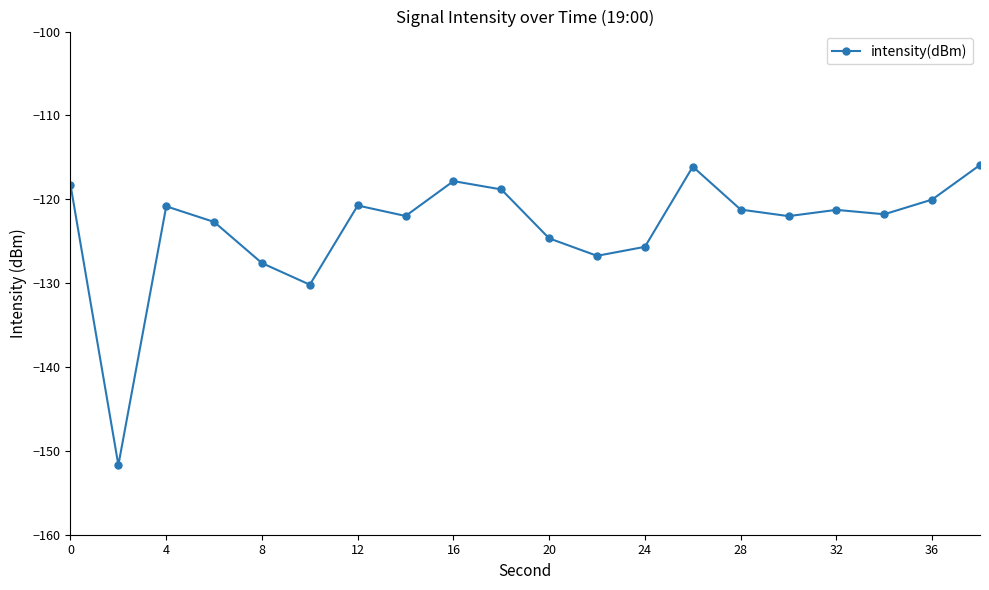

What is the maximum value shown in the chart?

-115.9